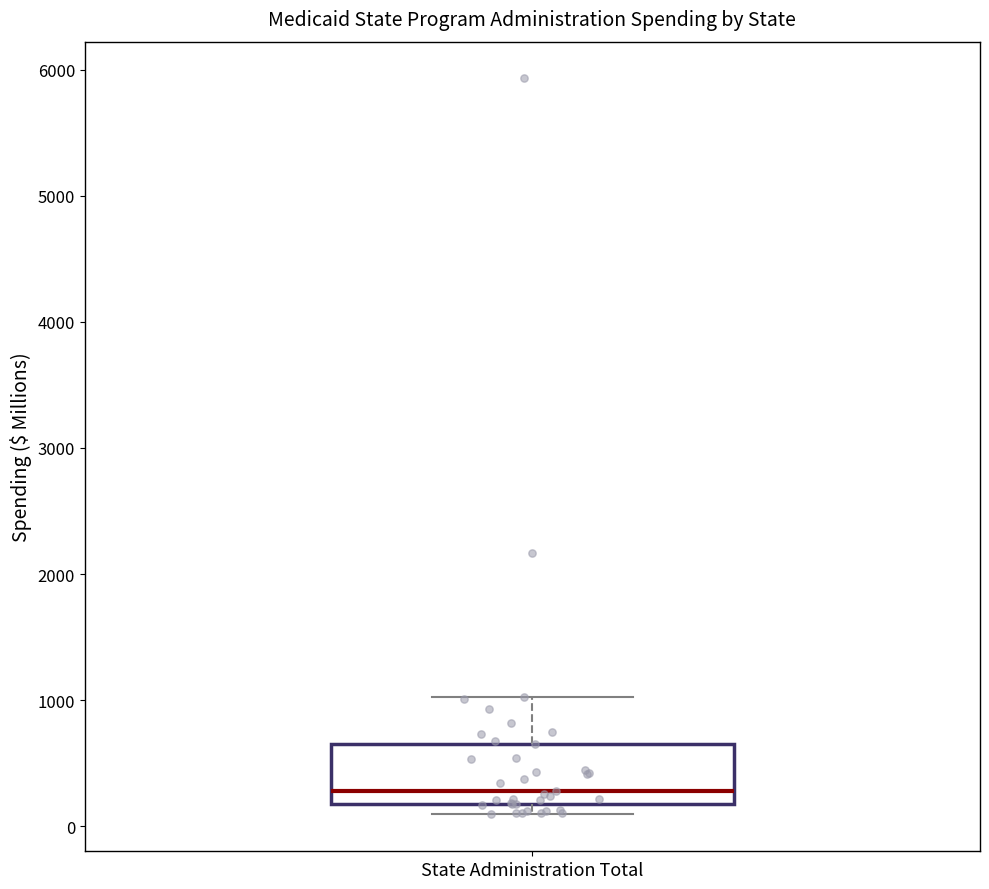

Transcribe this box plot: give where the median line is, the range the box spans, and where the two whiskers end, as read against the y-axis. The values are not printed on the chart, so give them approximately, as read against the axis.

median 300, box 200 to 700, whiskers 100 to 1000